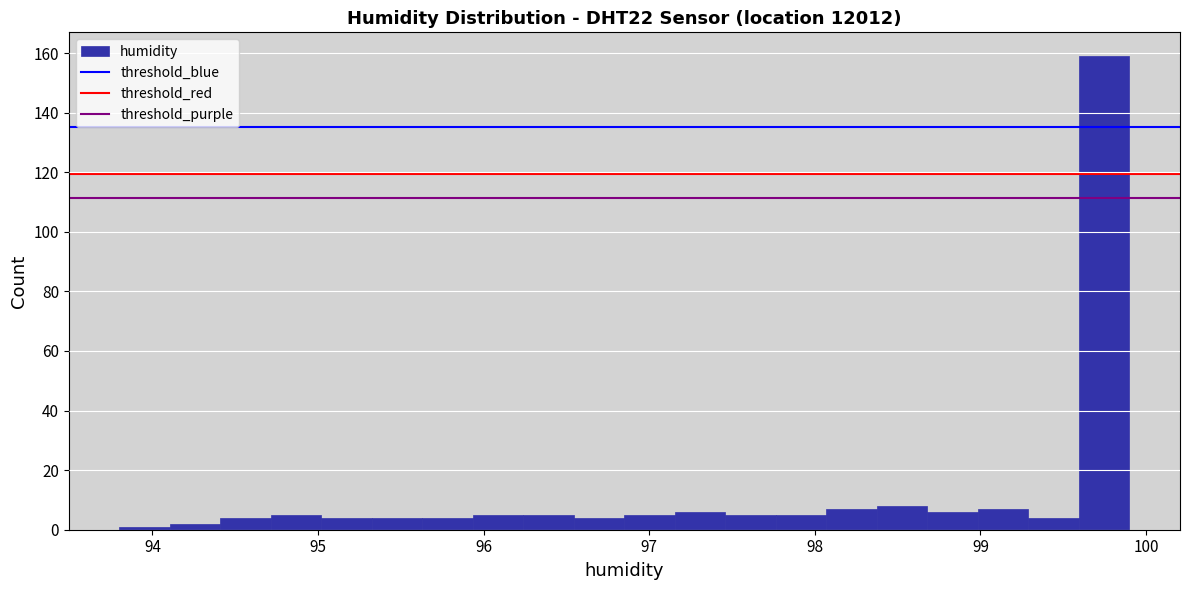

Read against the x-axis, roughly where is the centre of the tallest bar?

99.7